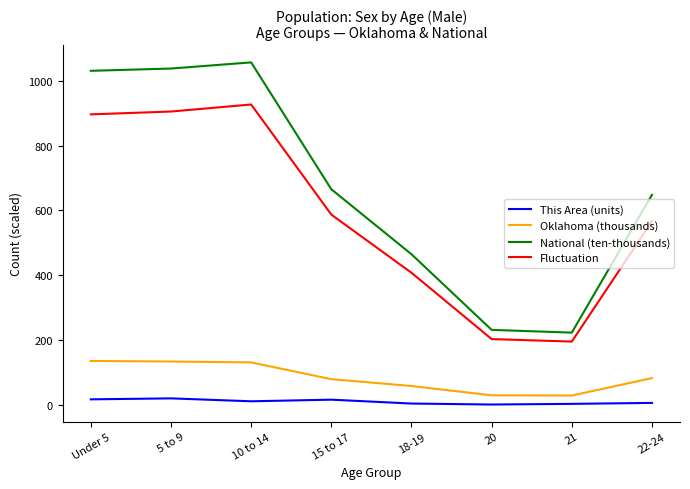

Between 15 to 17 and 18-19, which series saw the biggest shift?

National (ten-thousands)